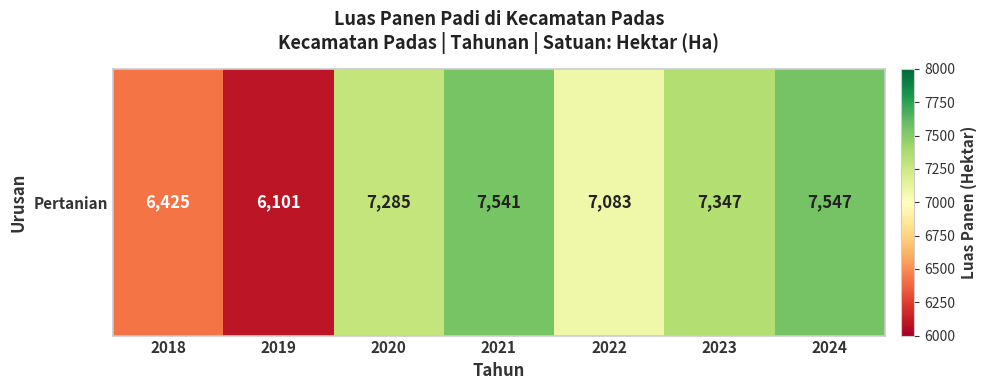

Which label corresponds to the largest value in the chart?

2024